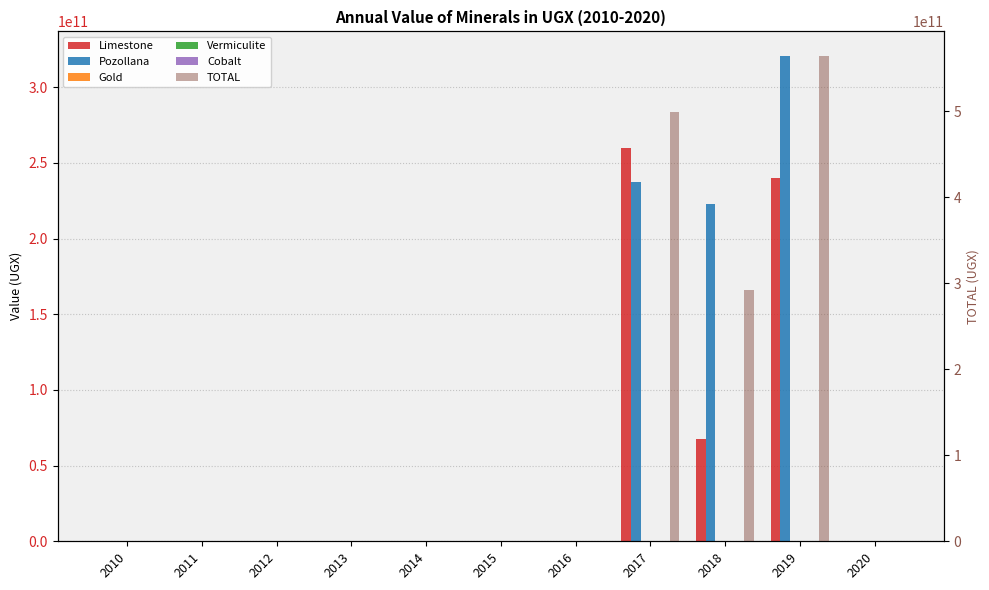

The TOTAL series shows 564691026656.2 at 2019. True or false?

True